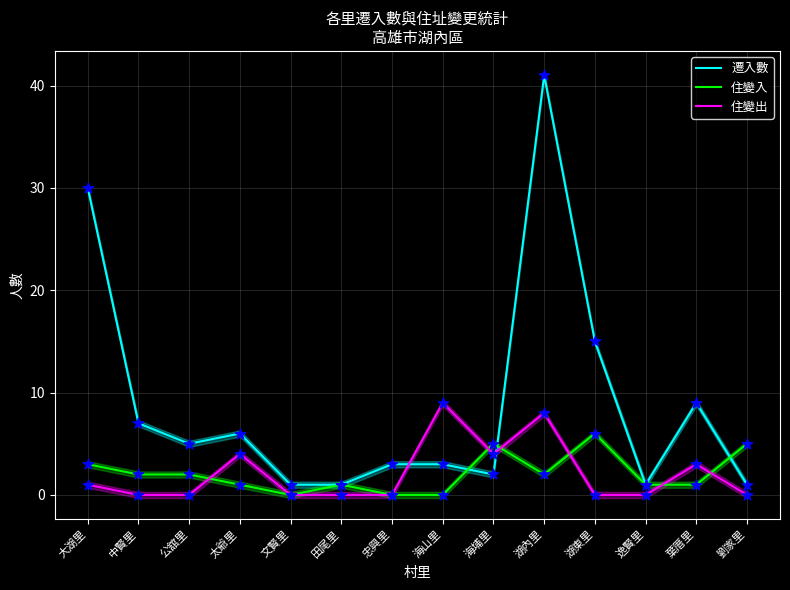

Which series reaches the maximum Y coordinate?

遷入數